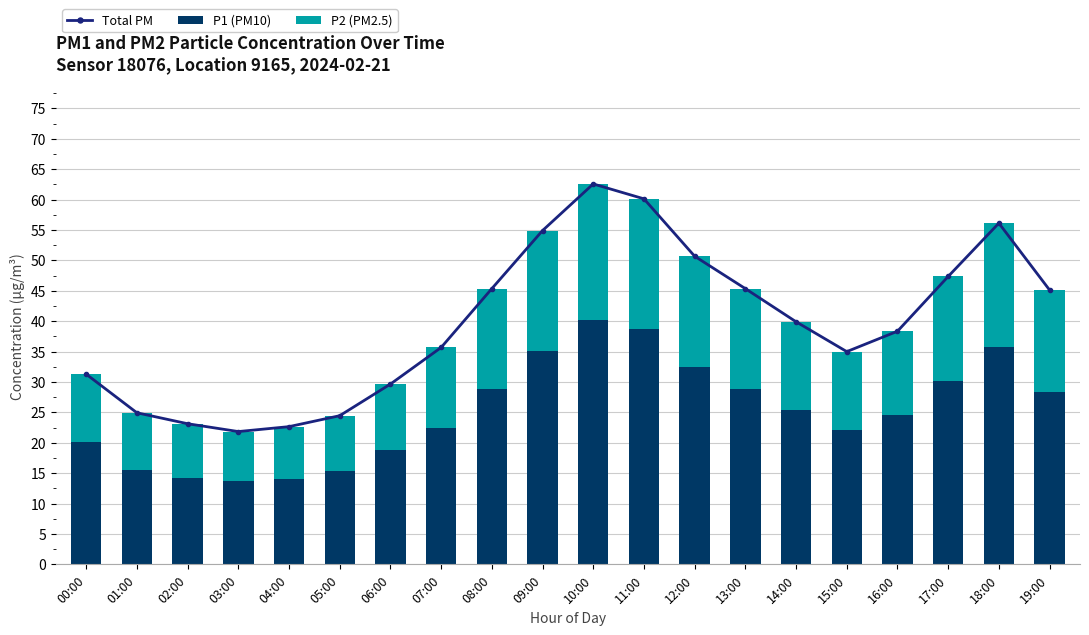

What position from the right is 12:00?

8